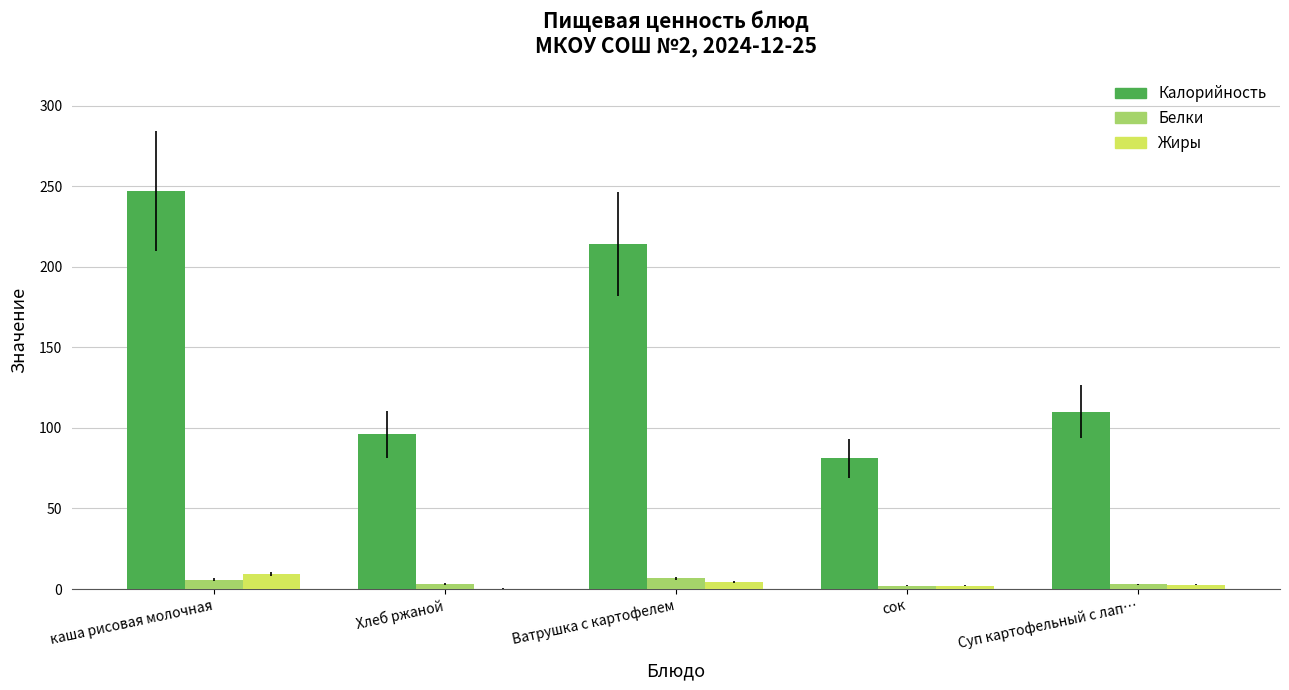

How many groups of bars are there?

5